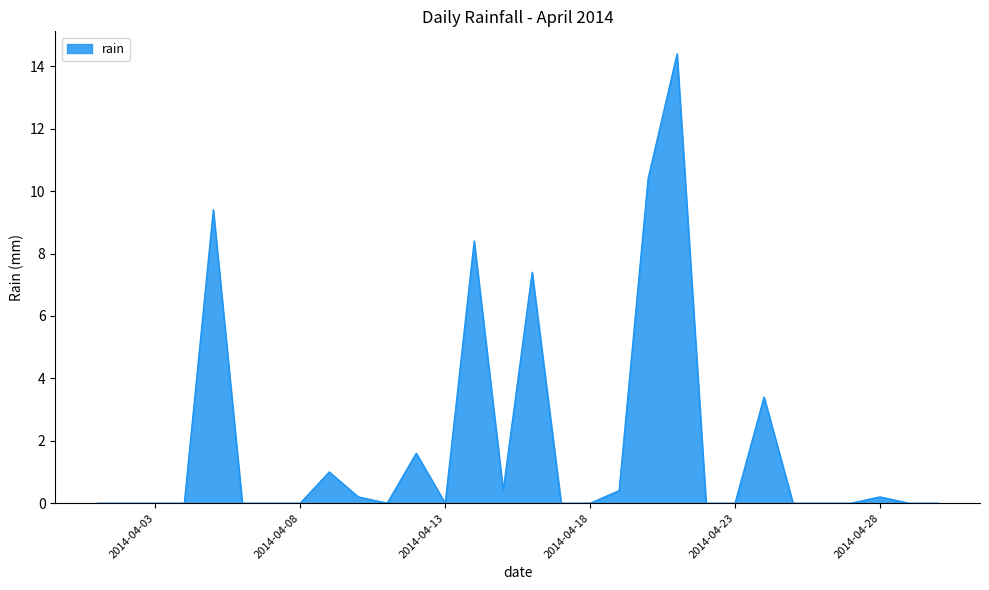

What is the average value?

1.9